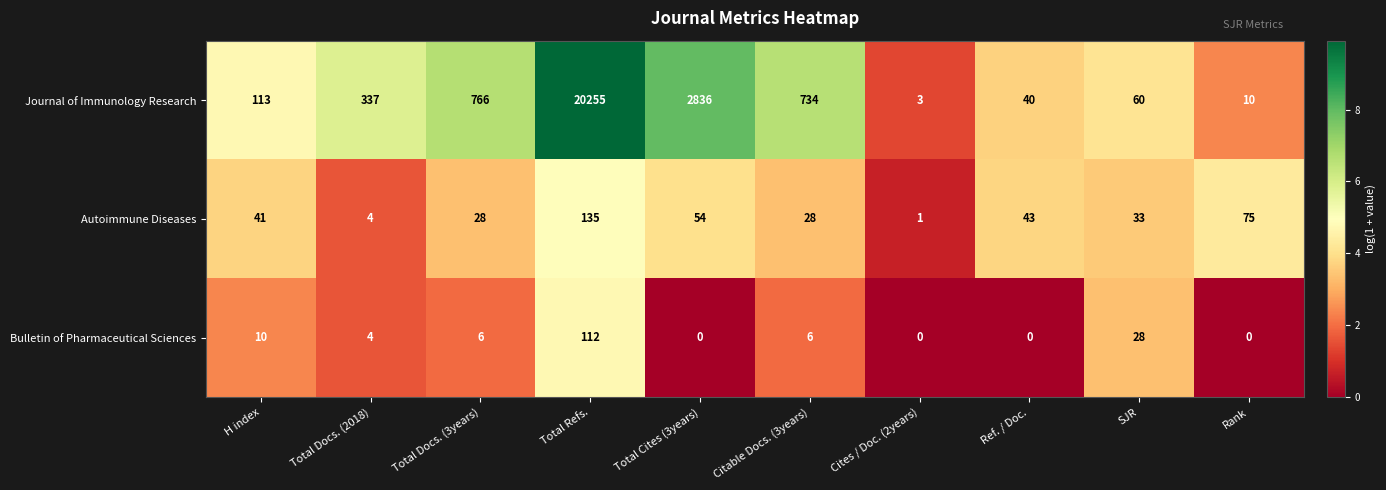

Rank the series by their maximum value, from highest to lowest.

Journal of Immunology Research, Autoimmune Diseases, Bulletin of Pharmaceutical Sciences